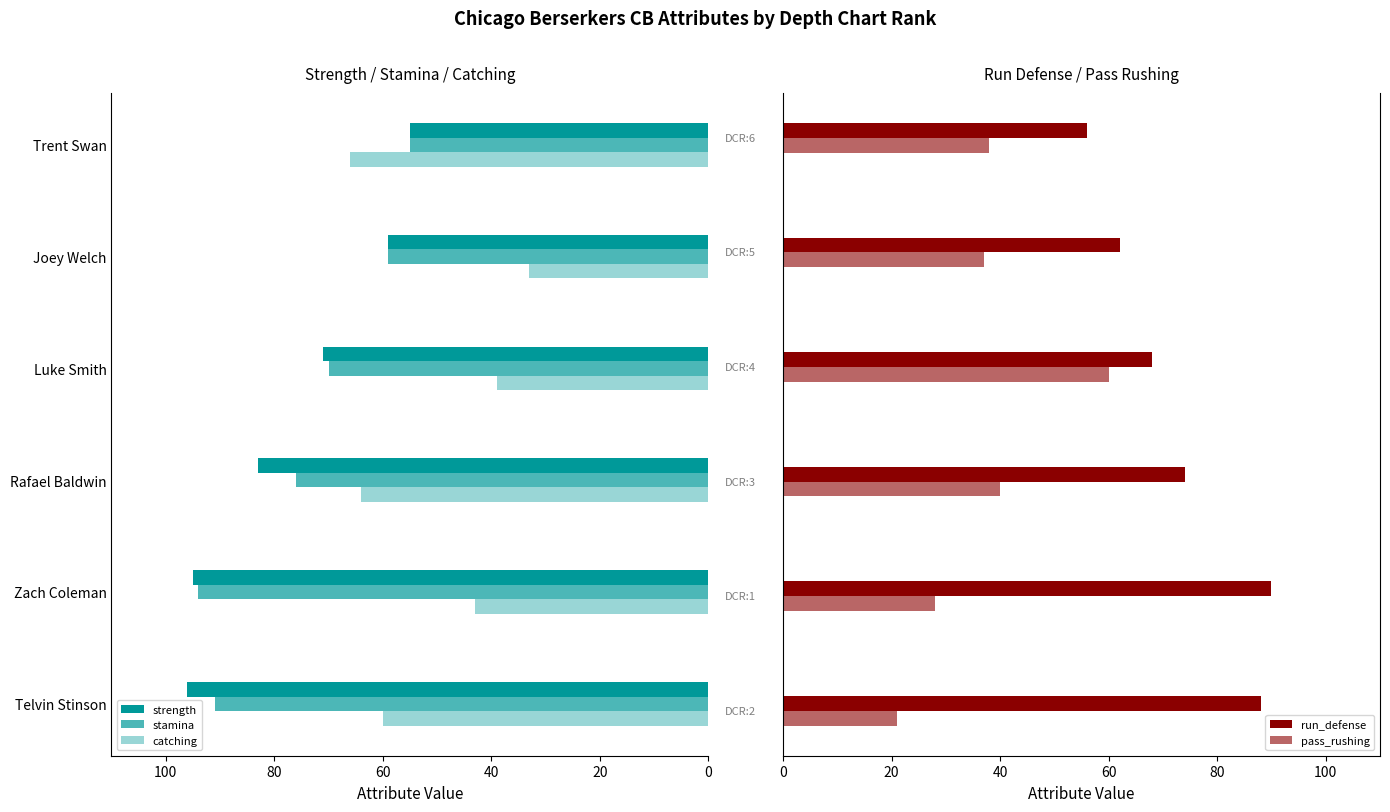

How many data points in strength are less than 83?

3